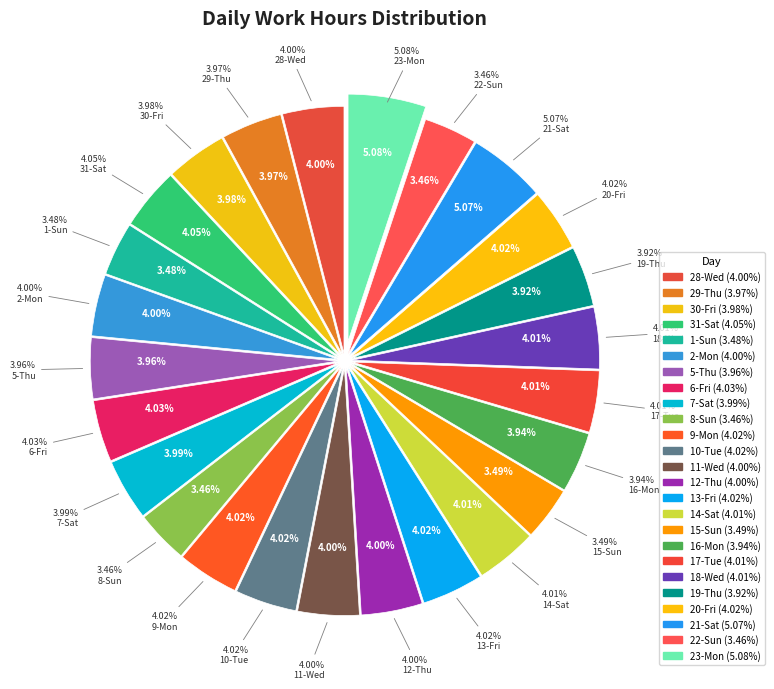

Which has a higher value, 8-Sun or 18-Wed?

18-Wed